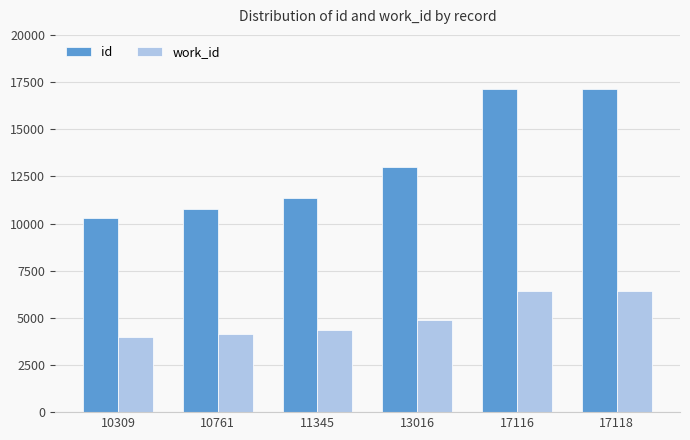

How many data points does each series have?

6